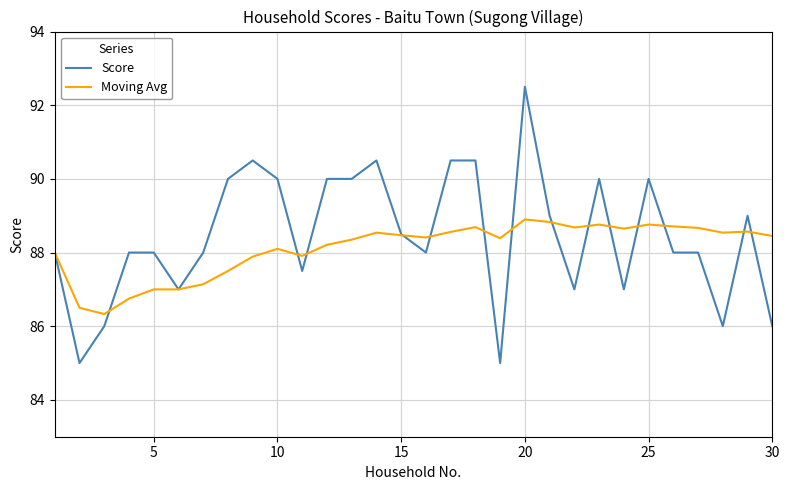

List the series in order of their peak value, highest first.

Score, Moving Avg